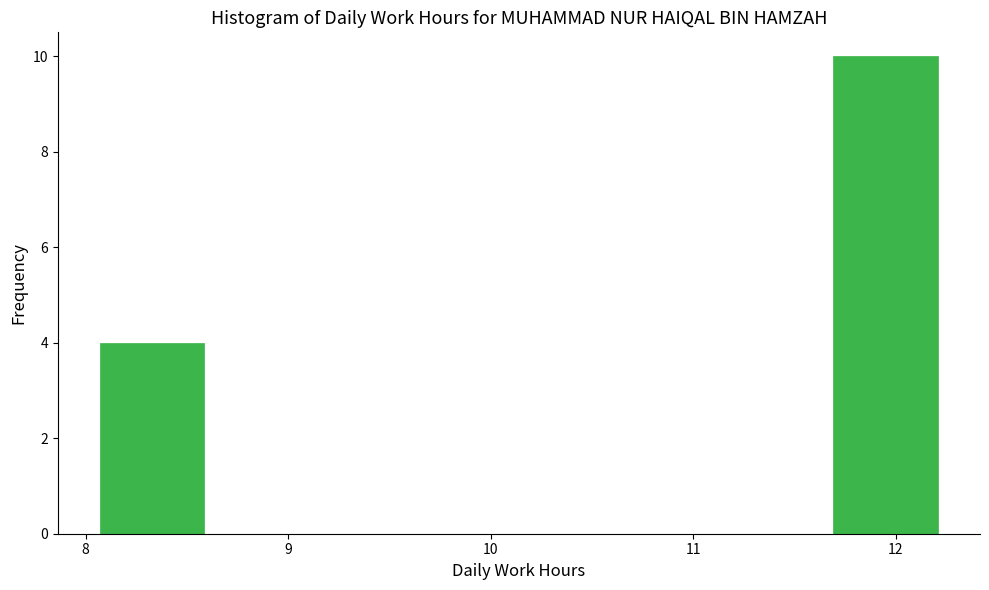

Over which range of the x-axis is the bar tallest?

11.7 to 12.2